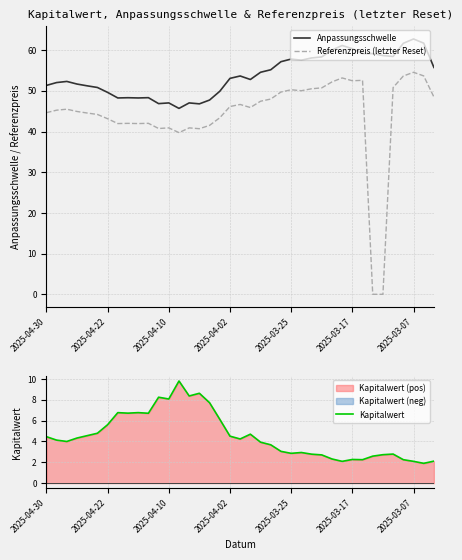

What is the difference between the maximum and minimum values in the Referenzpreis (letzter Reset) series?

54.5